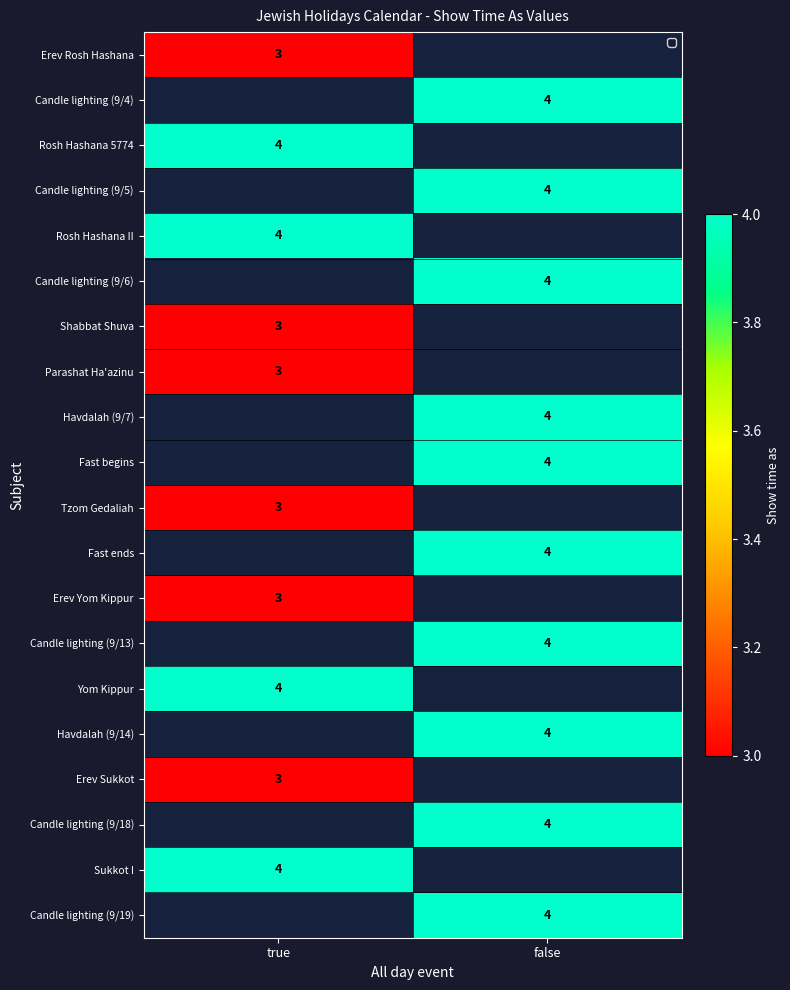

The Parashat Ha'azinu series shows 5 at true. True or false?

False